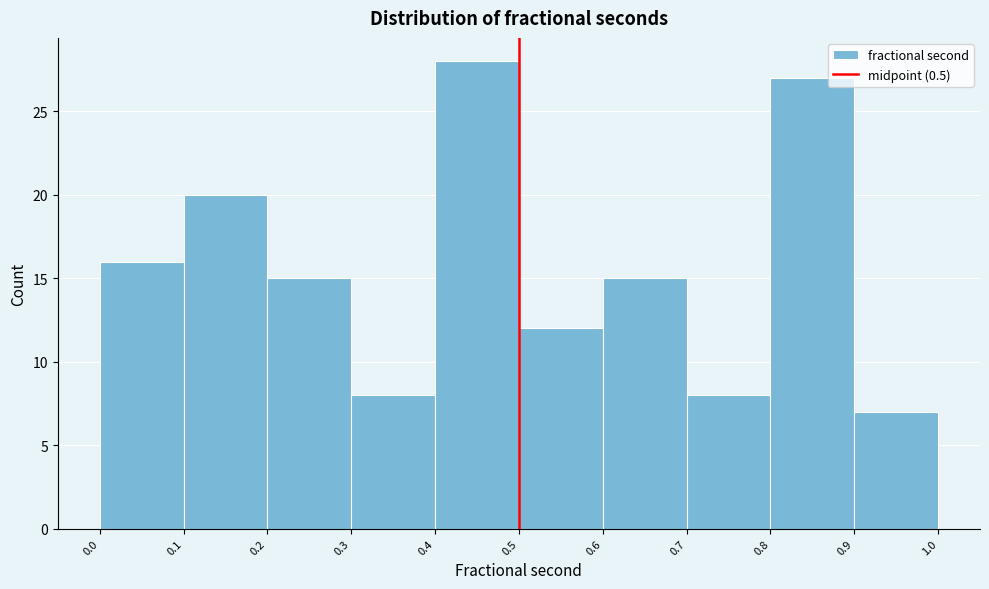

Reading left to right, list every bar in this chart as the range it spans on the x-axis followed by its height. The values are not printed on the chart, so give them approximately, as read against the axis.

0.0 to 0.1: 16
0.1 to 0.2: 20
0.2 to 0.3: 15
0.3 to 0.4: 8
0.4 to 0.5: 28
0.5 to 0.6: 12
0.6 to 0.7: 15
0.7 to 0.8: 8
0.8 to 0.9: 27
0.9 to 1.0: 7